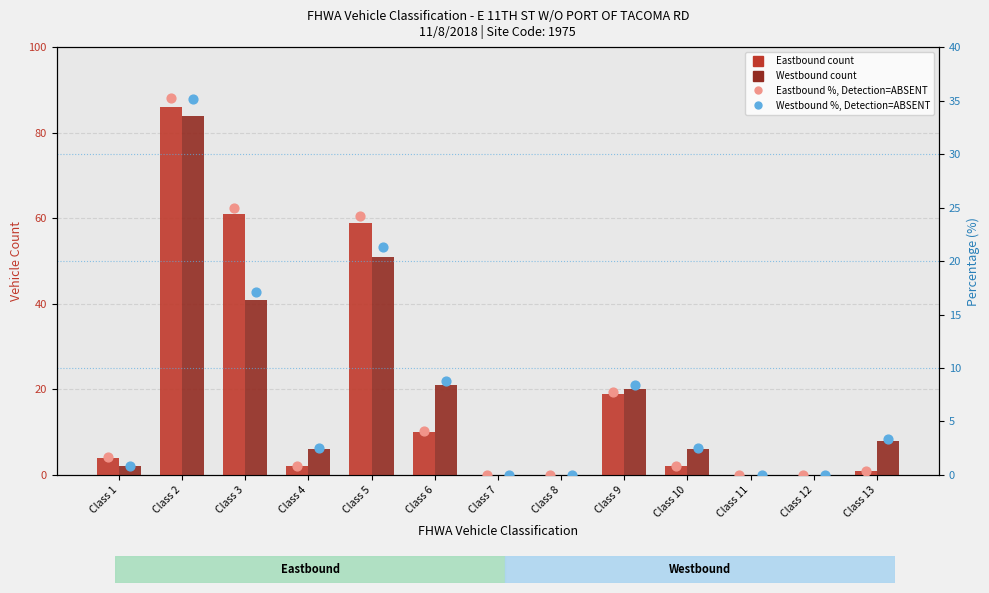

At which category is the sum across all series the highest?

Class 2